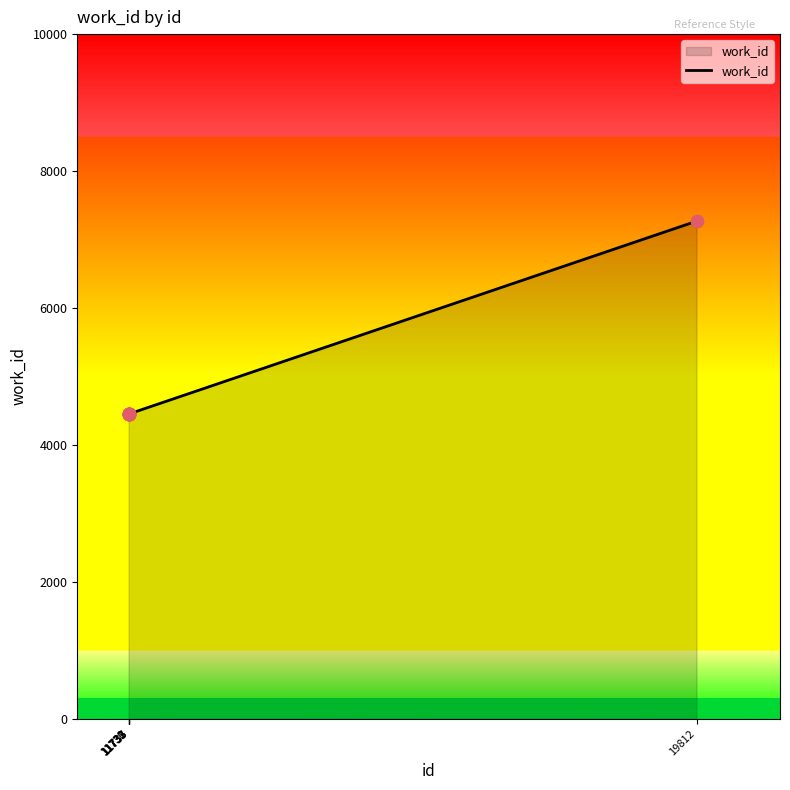

What is the ratio of the value at 19812 to the value at 11737?

1.6